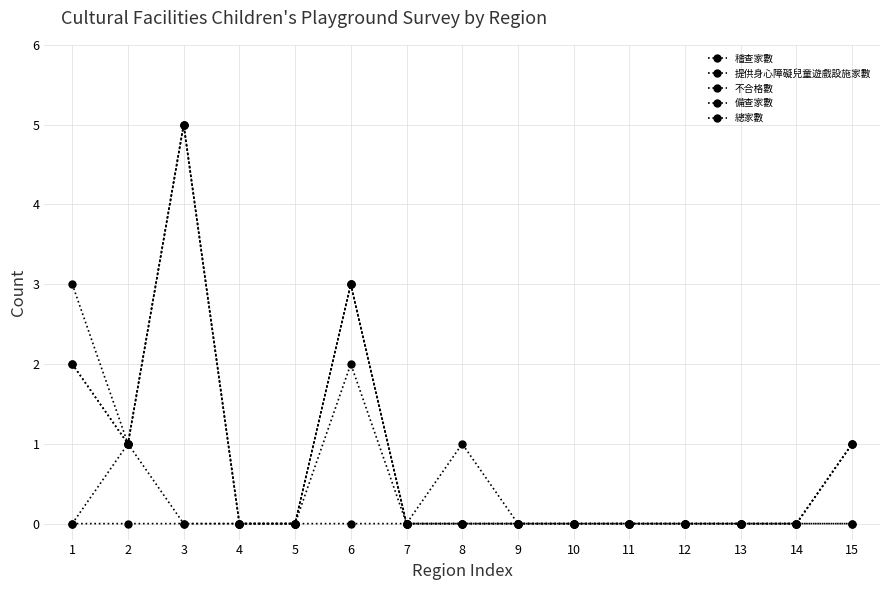

Does the chart have visible grid lines?

Yes